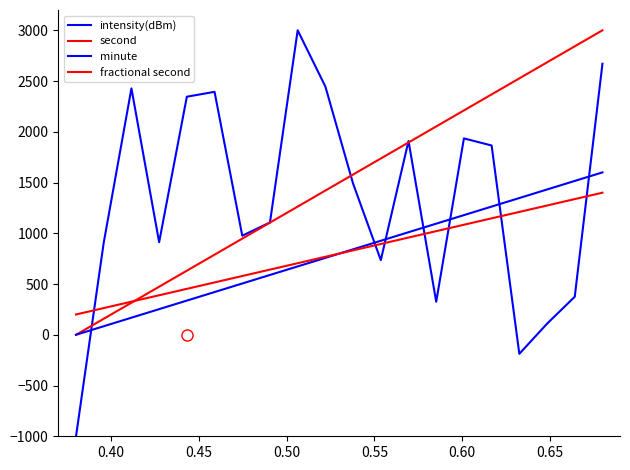

Does the chart display data point markers on the line(s)?

No